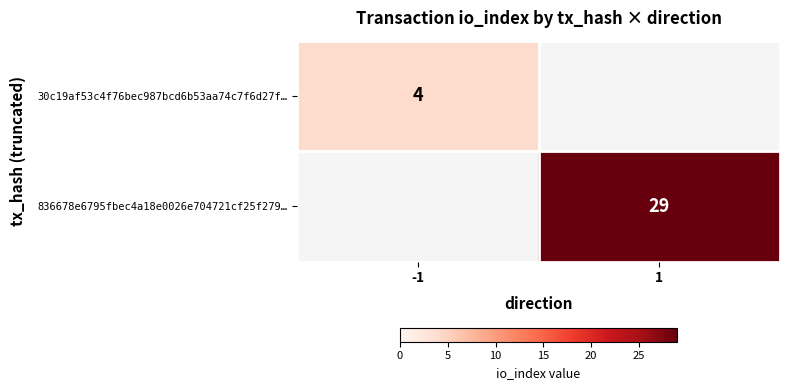

Is it true that 30c19af53c4f76bec987bcd6b53aa74c7f6d27f… equals 2 at -1?

False